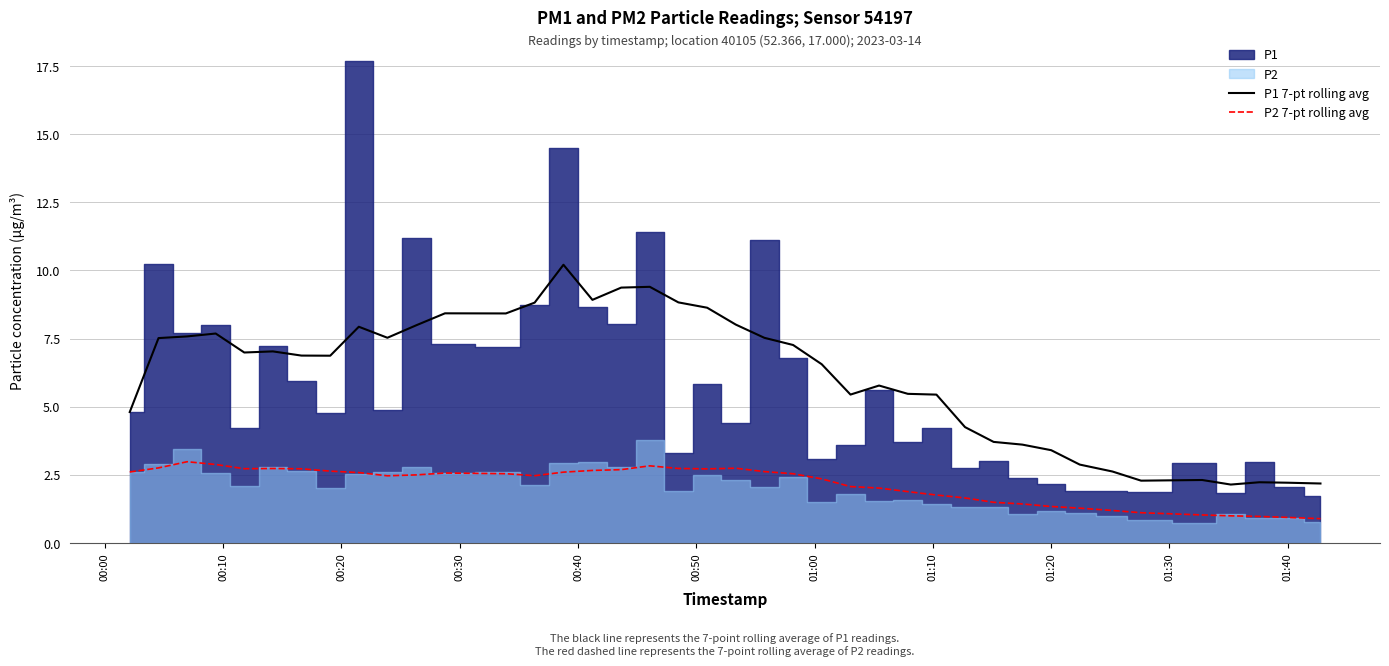

What is the value of the P2 7-pt rolling avg point at the 31st from the left?

1.4